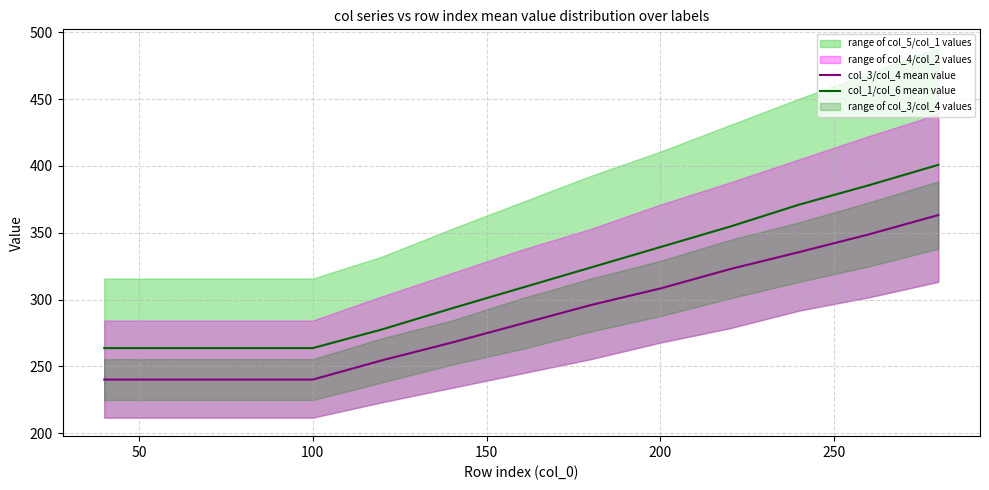

What value does the col_3/col_4 mean value series have at 100?

240.1